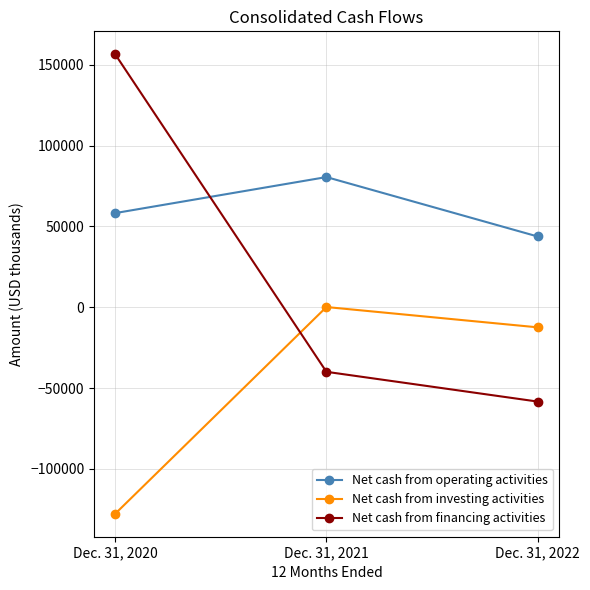

Rank the series by their average value, from highest to lowest.

Net cash from operating activities, Net cash from financing activities, Net cash from investing activities